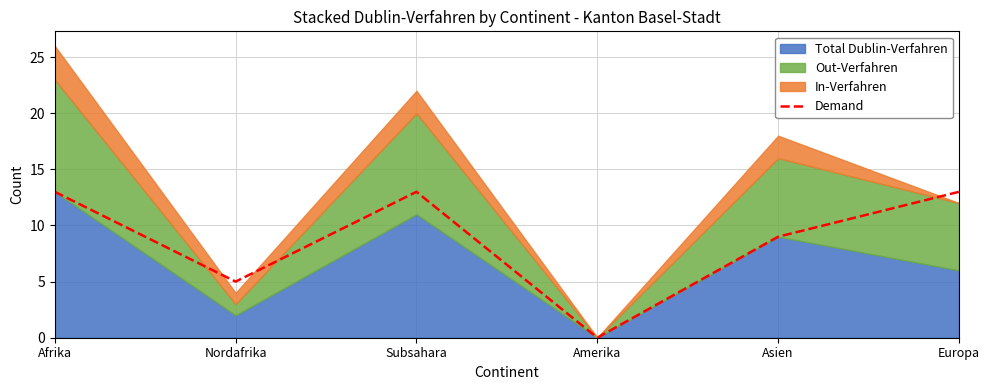

The chart shows a value of 13 at Afrika. True or false?

True